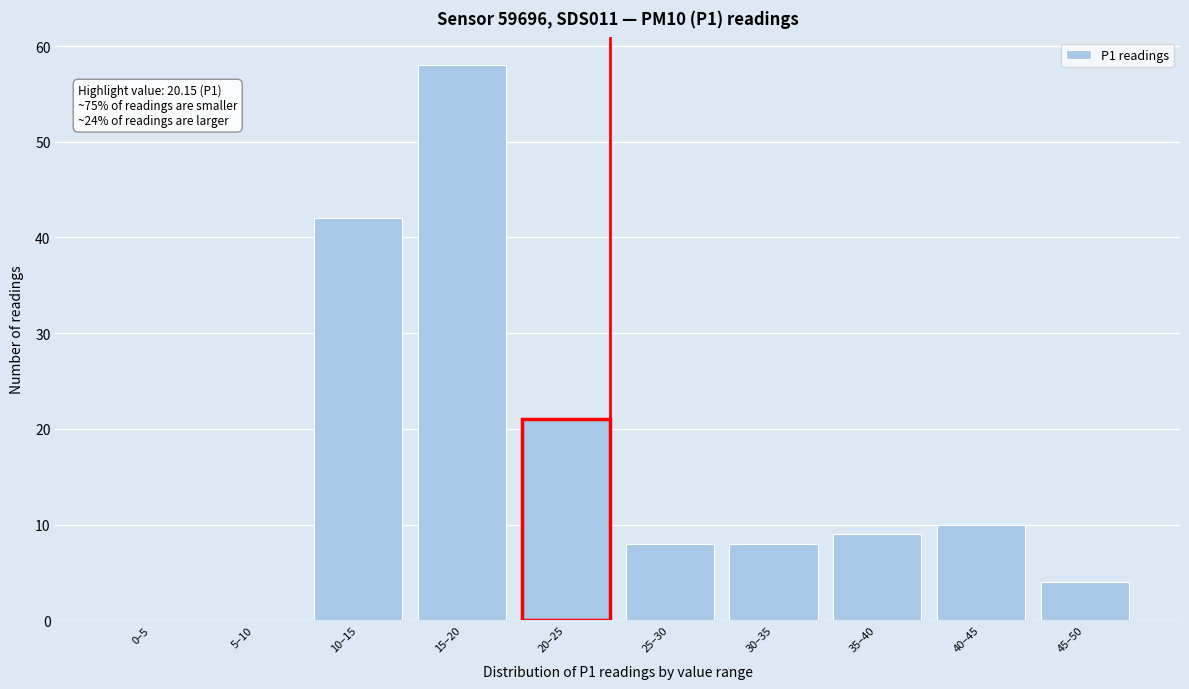

Reading left to right, what are all the values shown in this chart?

0–5=0	5–10=0	10–15=42	15–20=58	20–25=21	25–30=8	30–35=8	35–40=9	40–45=10	45–50=4